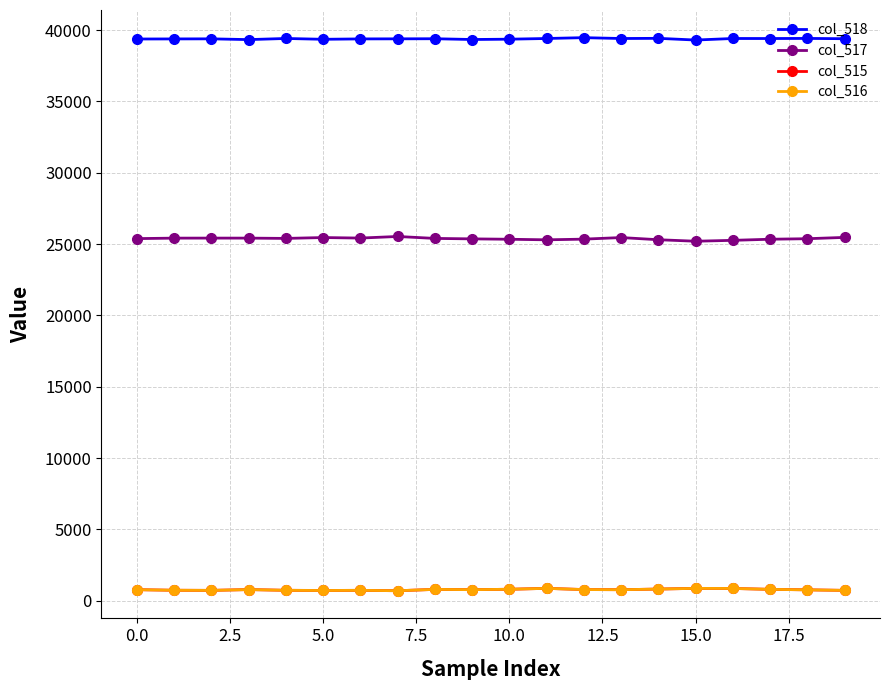

At how many categories does at least one series exceed 38762?

20